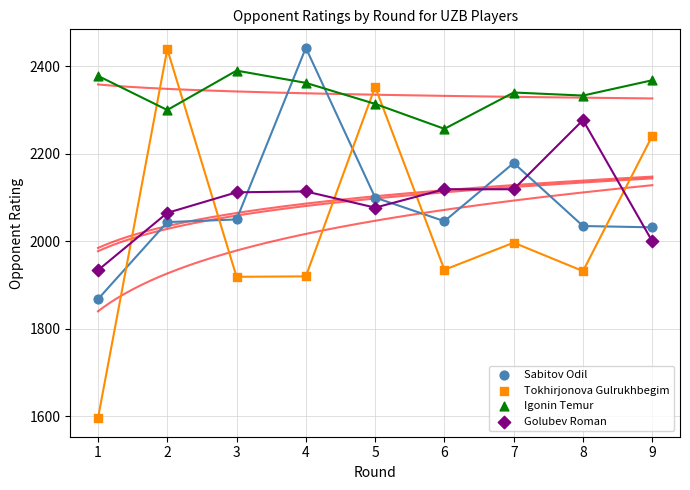

What are all the series names shown in the legend?

Sabitov Odil, Tokhirjonova Gulrukhbegim, Igonin Temur, Golubev Roman